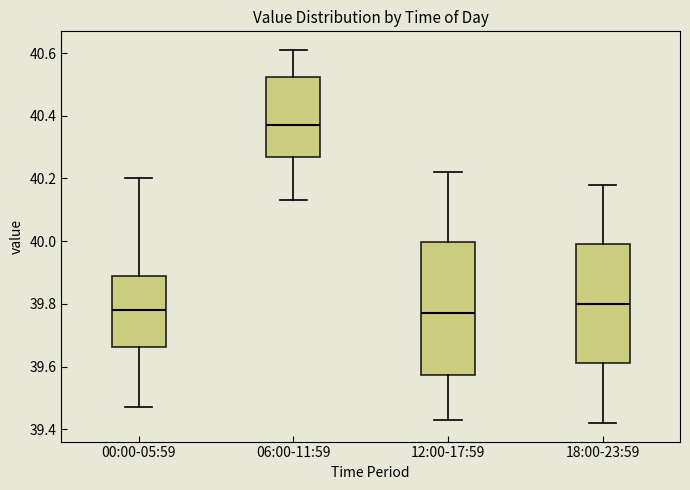

Which box's median line is the highest?

06:00-11:59